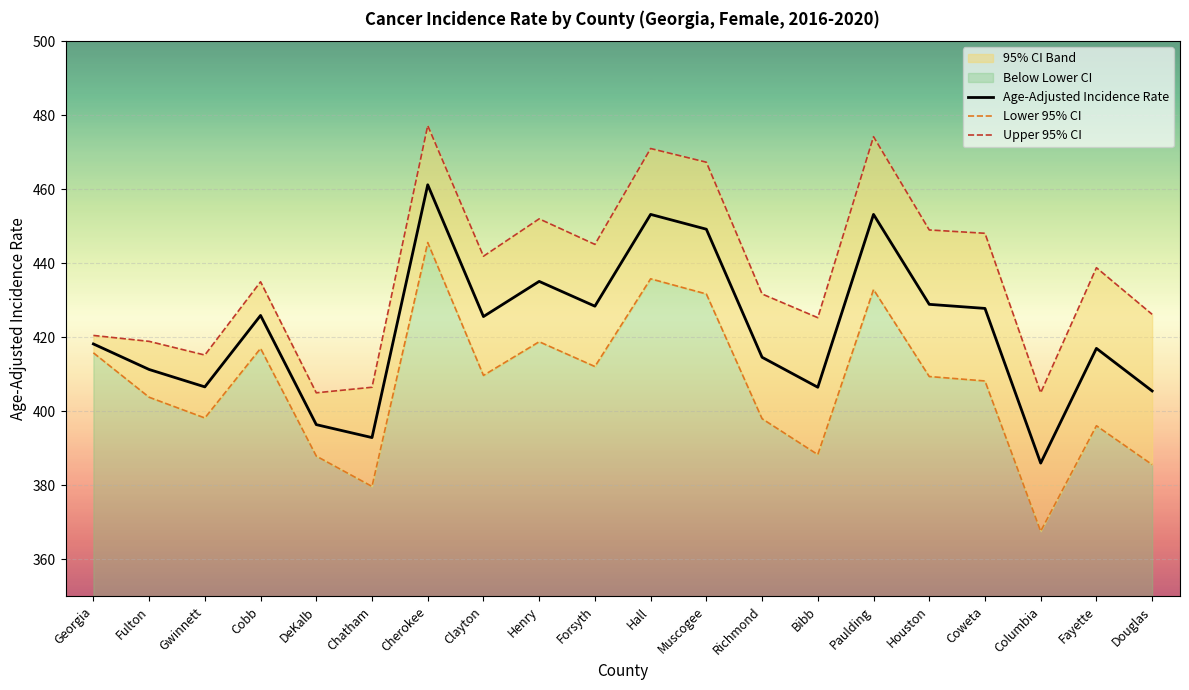

List the series in order of their peak value, lowest first.

Lower 95% CI, Age-Adjusted Incidence Rate, Upper 95% CI